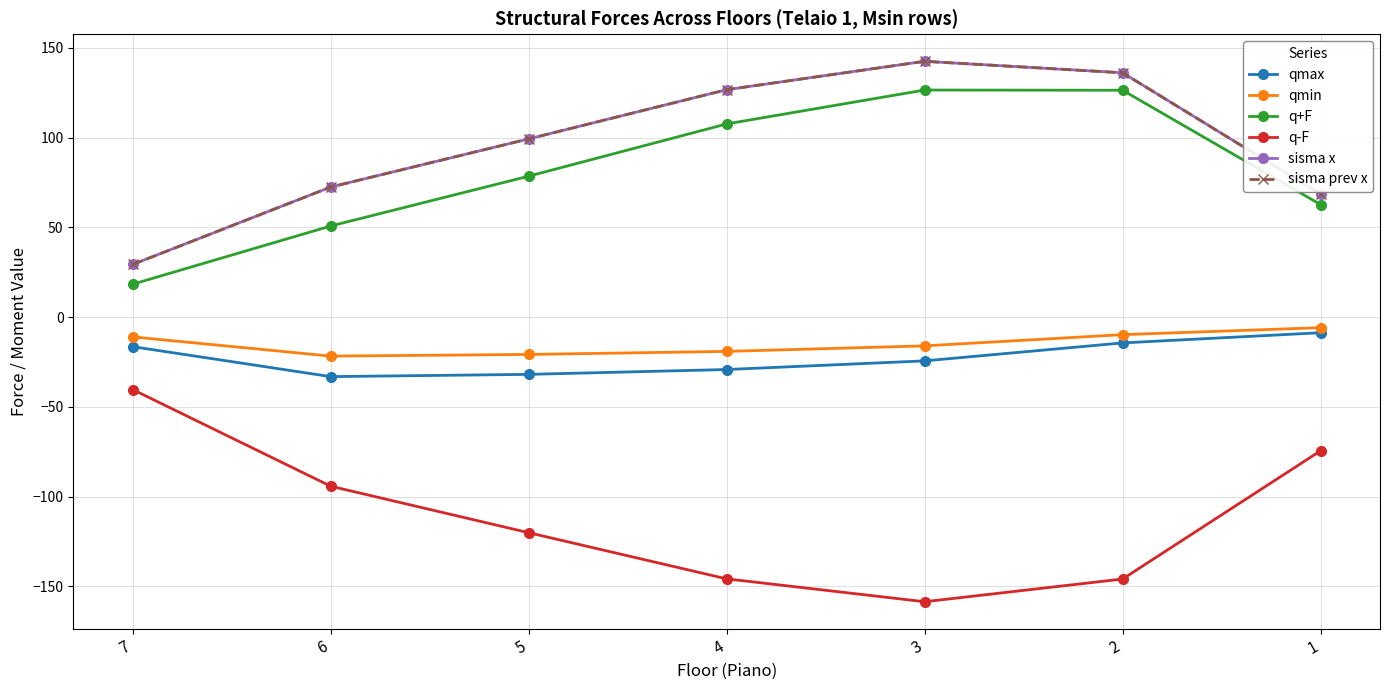

The sisma x series shows 132.1 at 5. True or false?

False